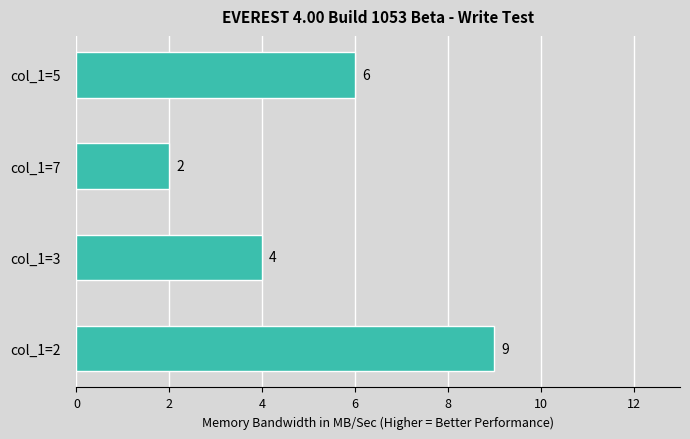

Rank the categories by value from lowest to highest.

col_1=7, col_1=3, col_1=5, col_1=2